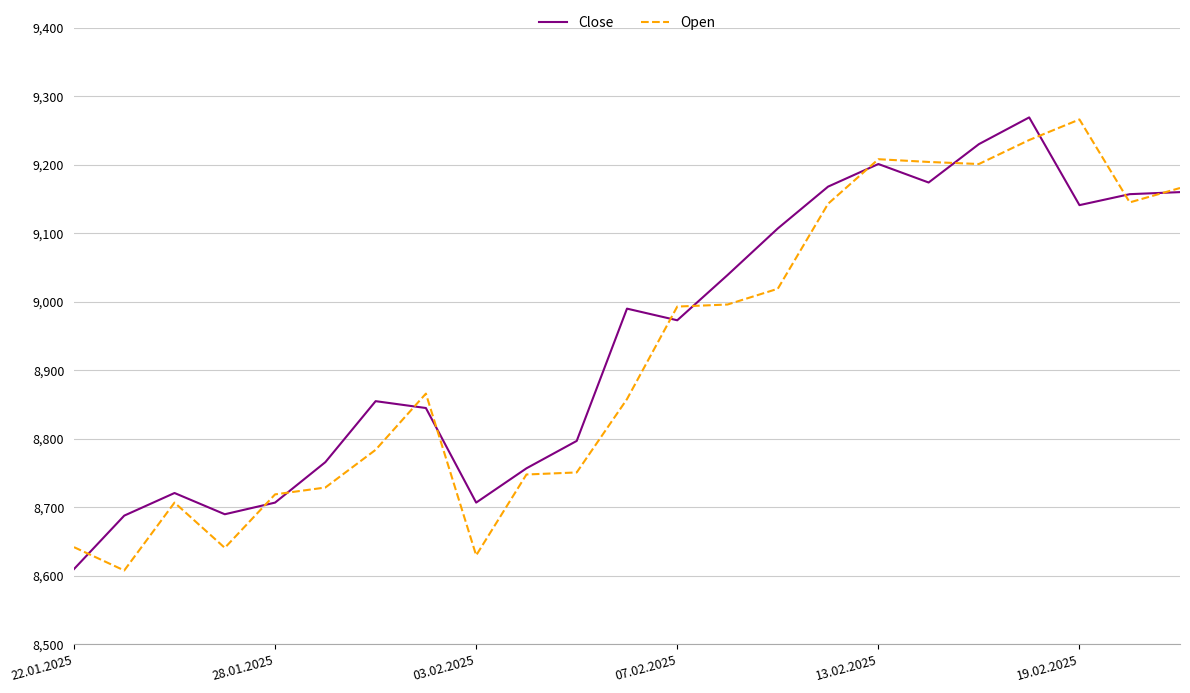

What is the minimum value for Close?

8610